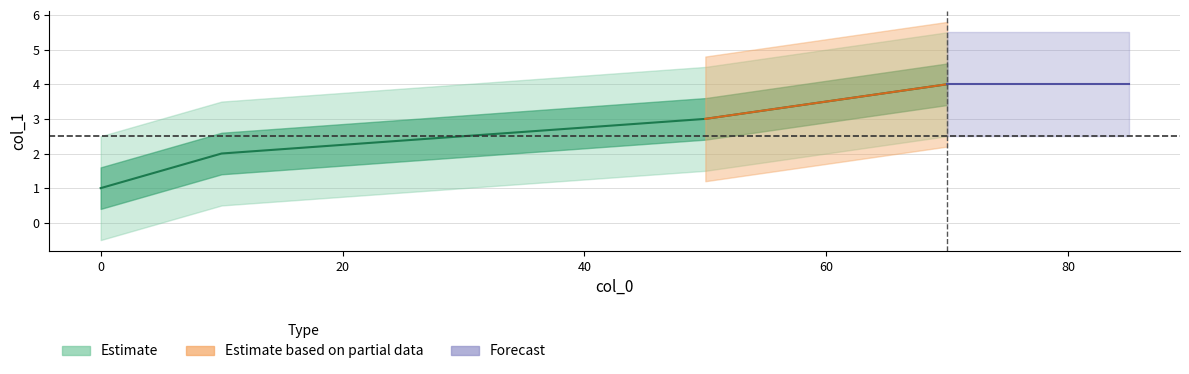

What is the change in value from 10 to 70?

+2